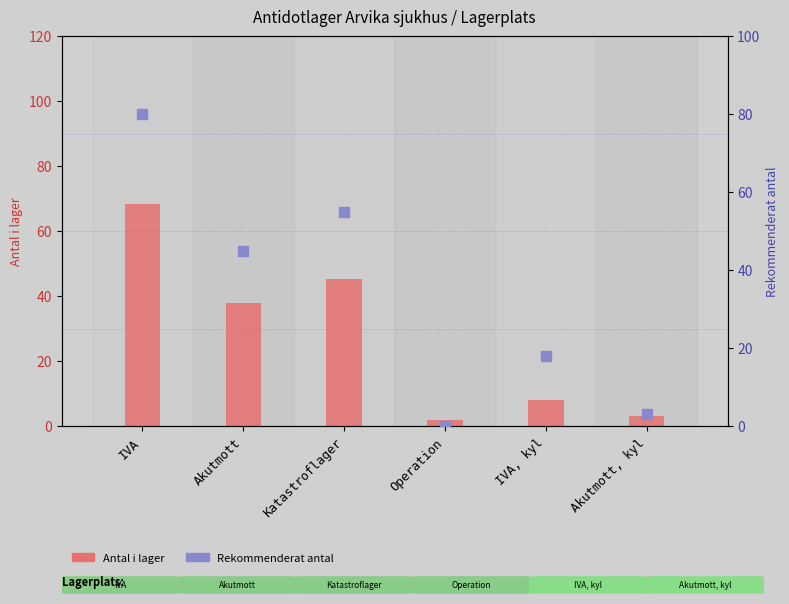

Which series has the largest Y range (max minus min)?

Rekommenderat antal